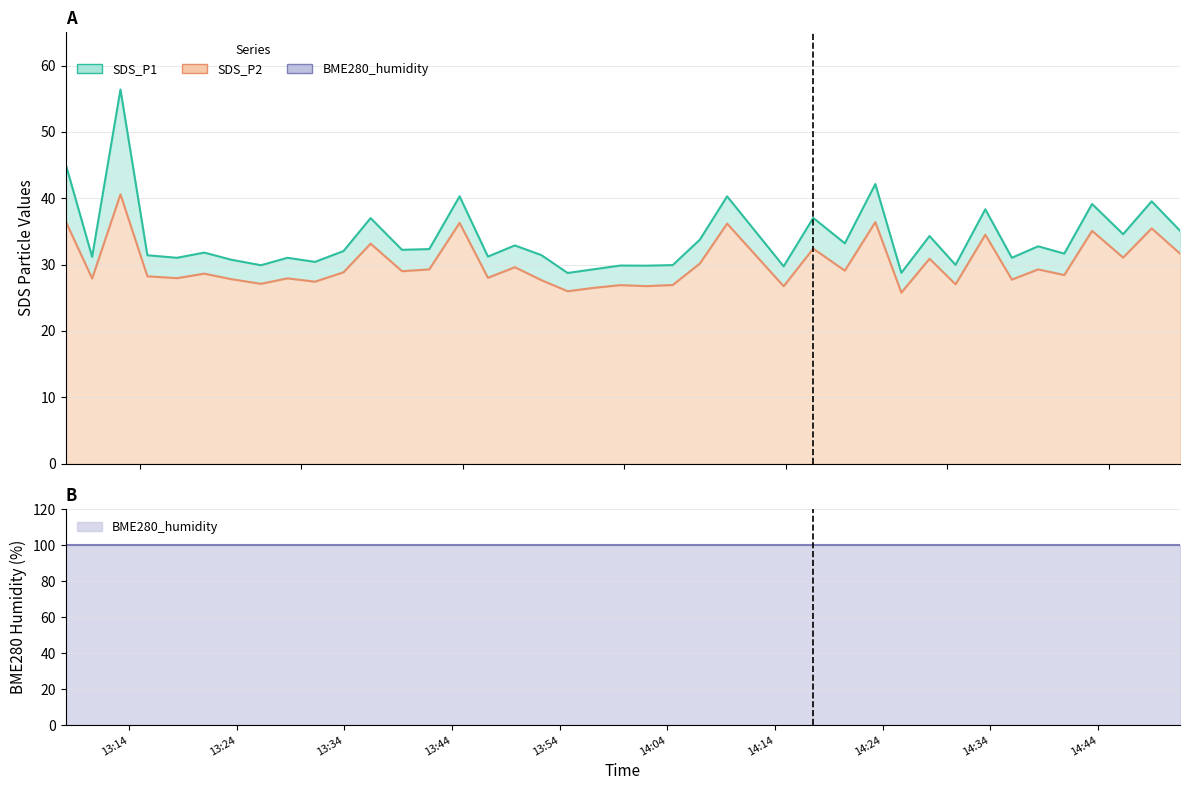

At which category is the sum across all series the highest?

2022/12/17 13:13:12